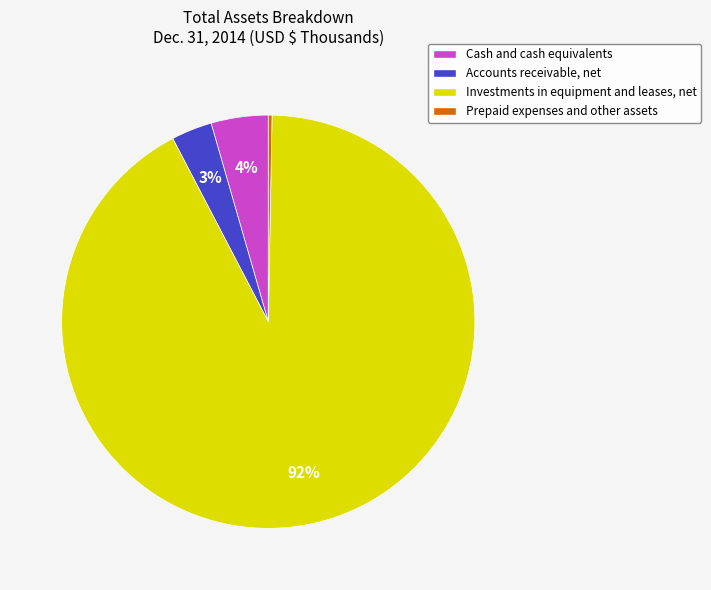

Which has a higher value, Prepaid expenses and other assets or Cash and cash equivalents?

Cash and cash equivalents